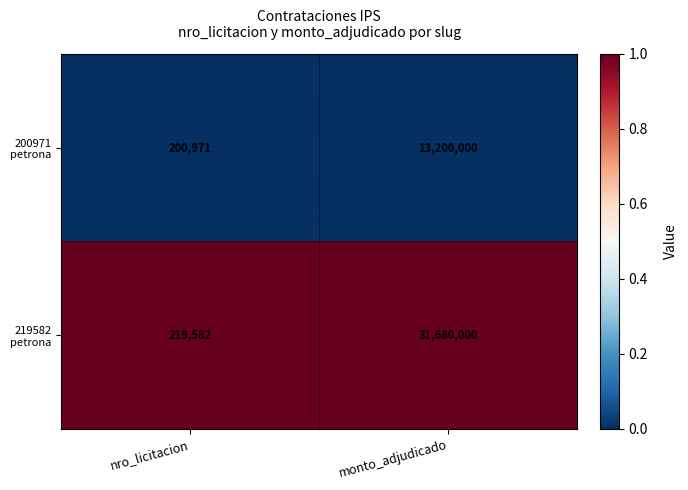

What is the spread (max minus min) of values at monto_adjudicado?

18480000